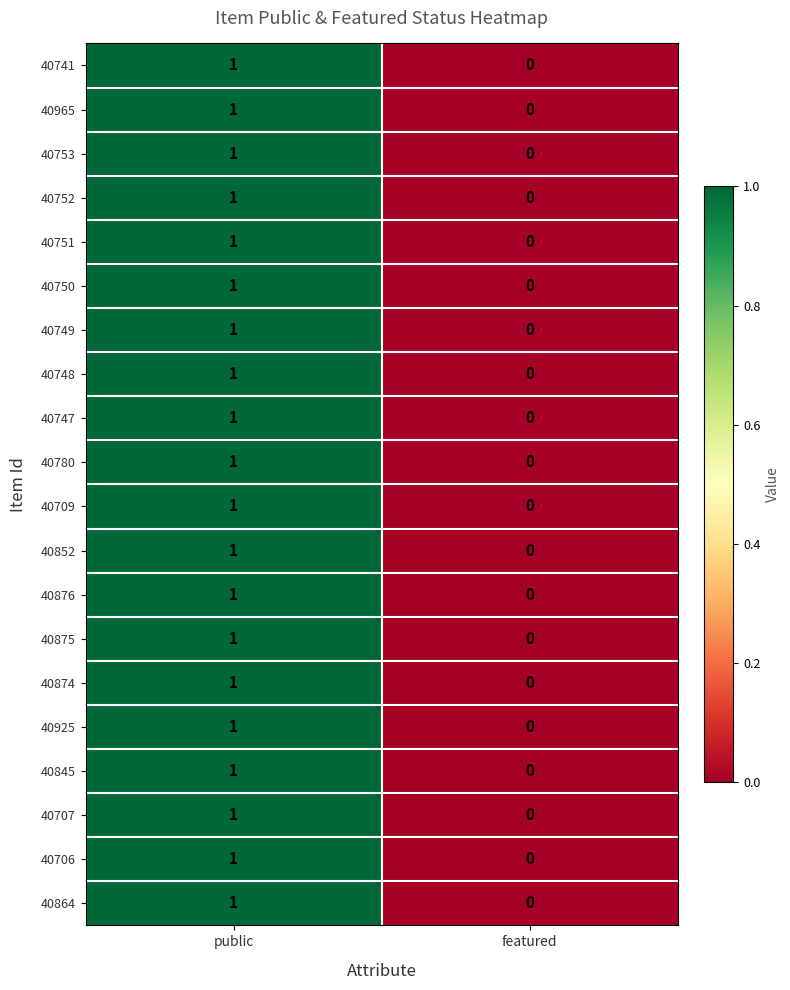

Count the number of data series in this chart.

20